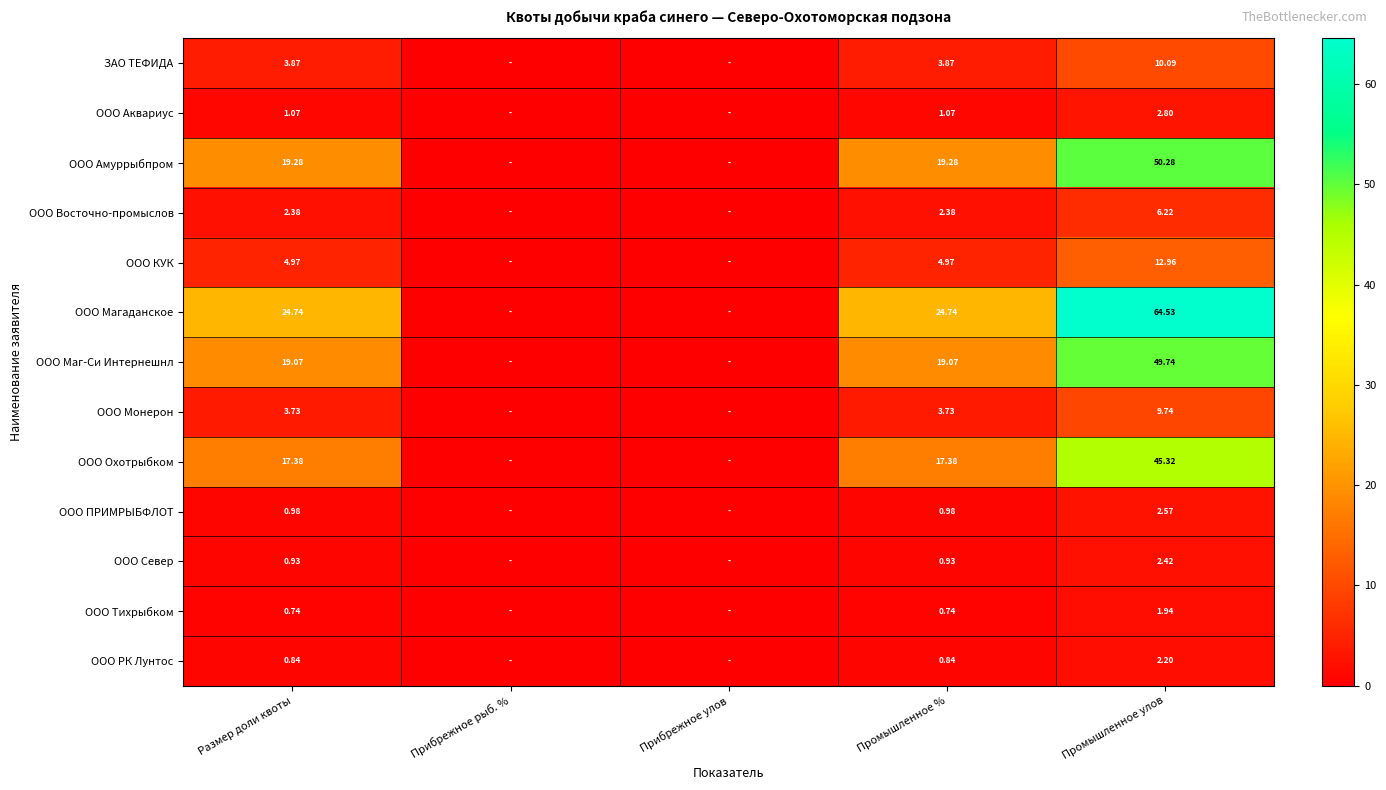

How many positive values does the ООО РК Лунтос series have?

3